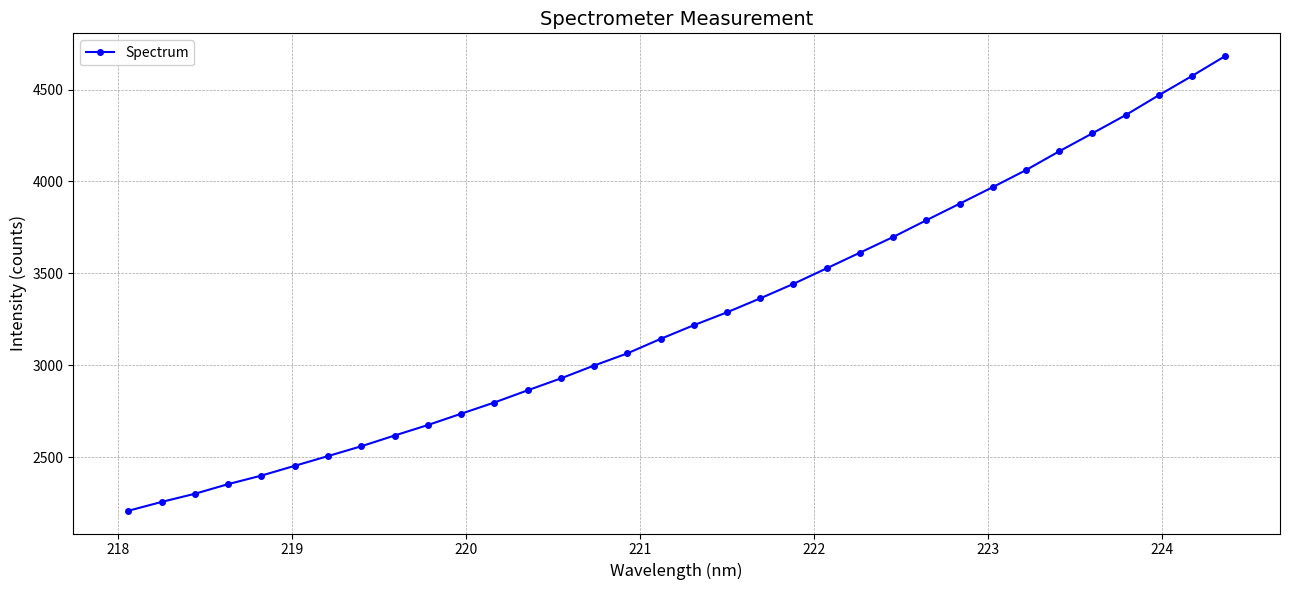

What is the sum of all values?

111215.0